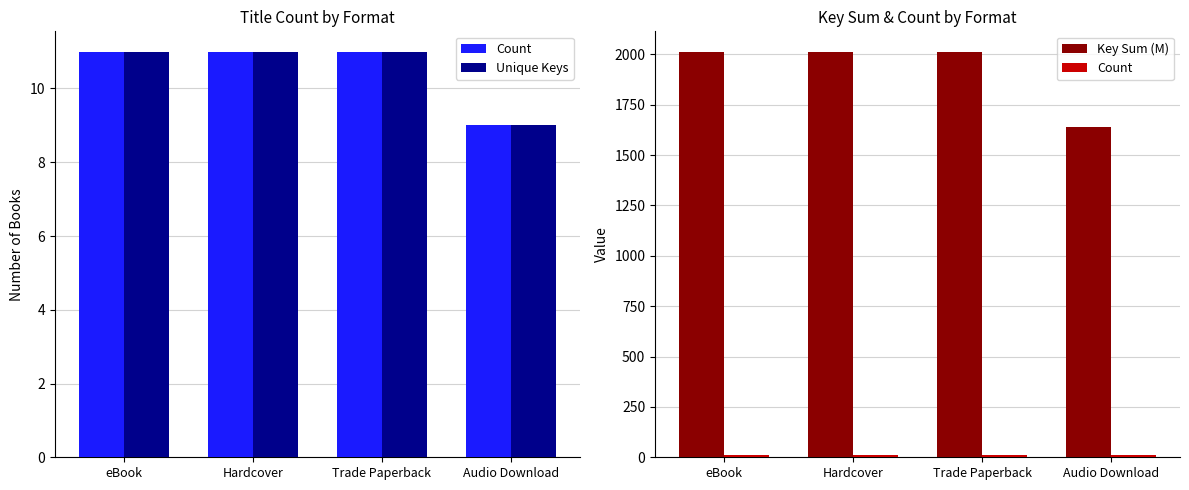

Which category has the highest value in the Unique Keys series?

eBook